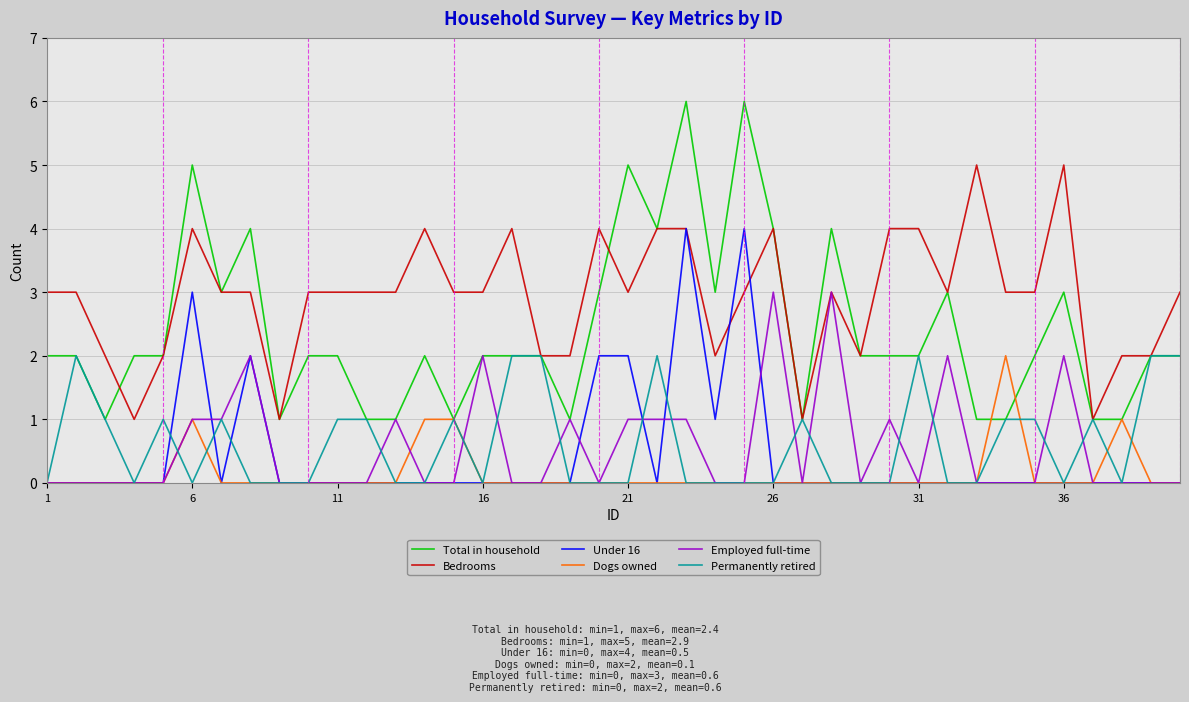

Which series has the largest range (max minus min)?

Total in household